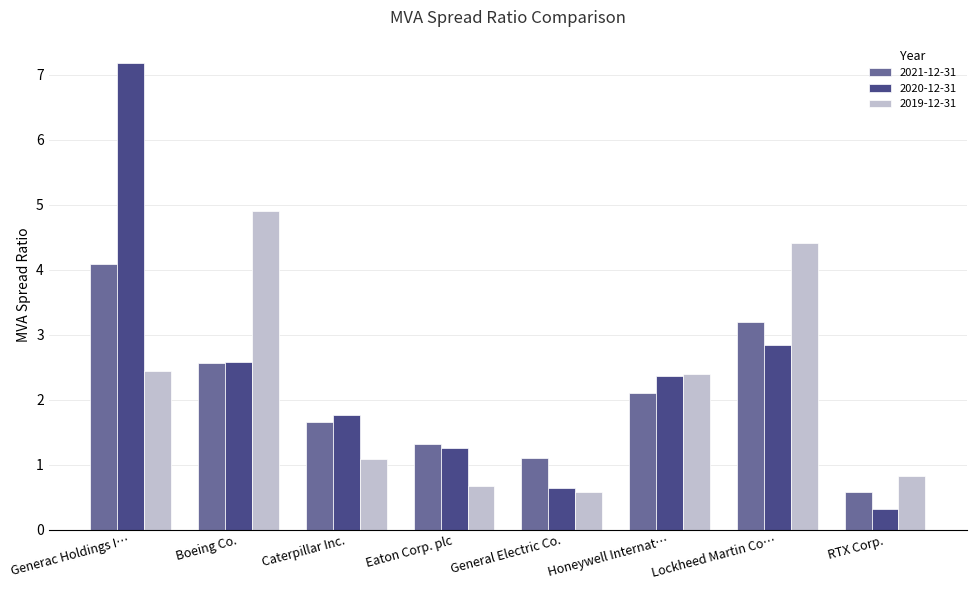

The 2021-12-31 series shows 2.6 at Boeing Co.. True or false?

True